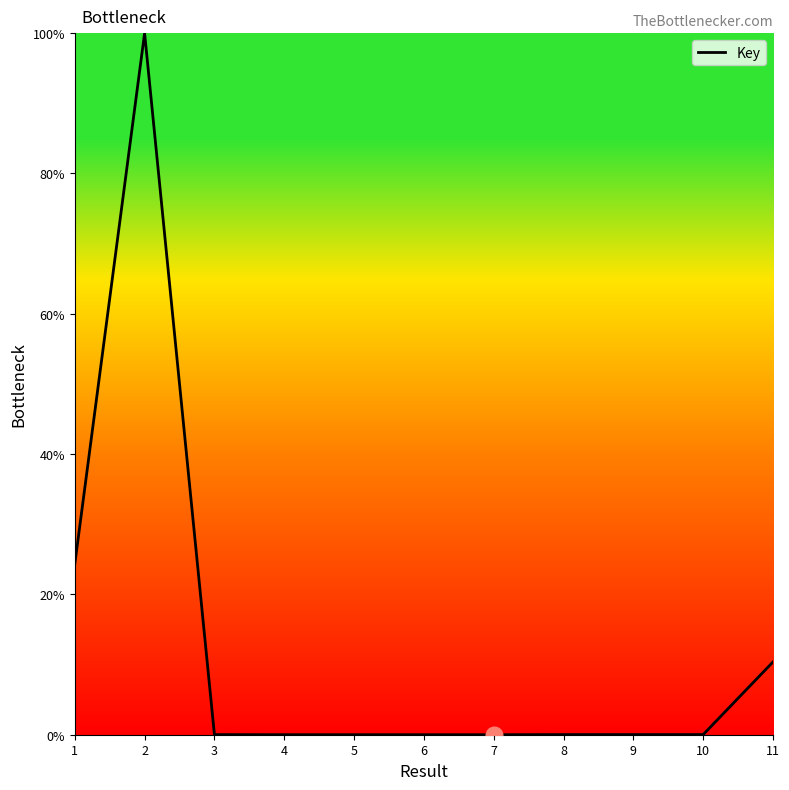

What is the maximum value shown in the chart?

100.0